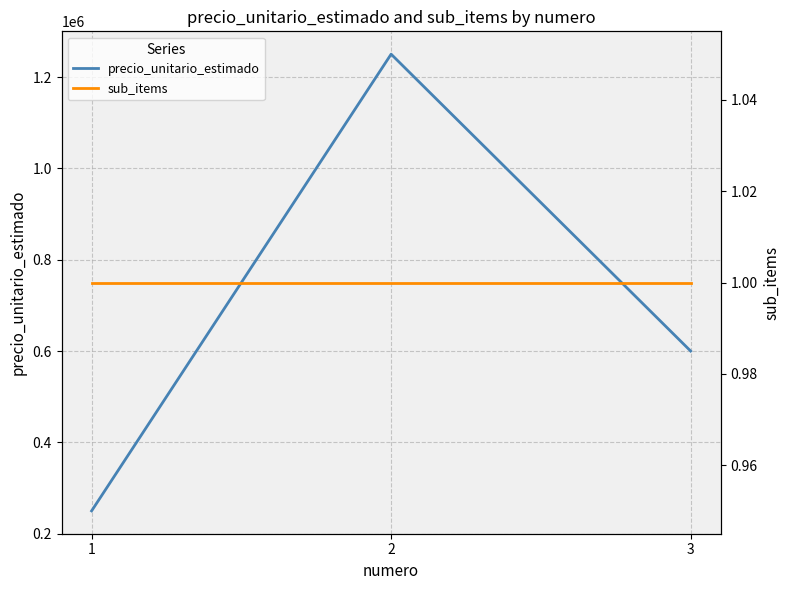

What is the sum of all sub_items values?

3